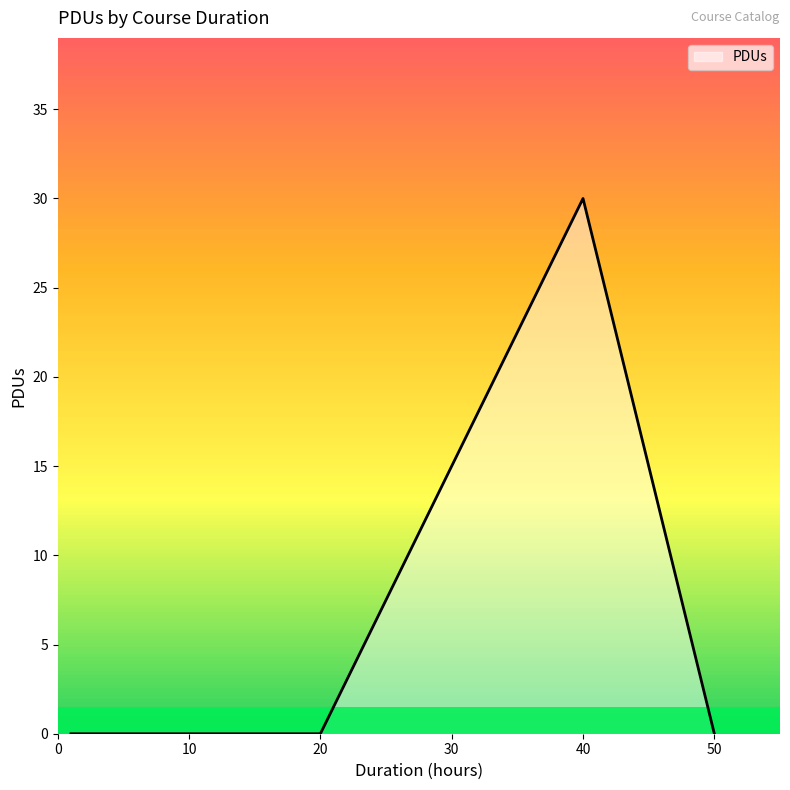

What is the difference between the maximum and minimum values?

30